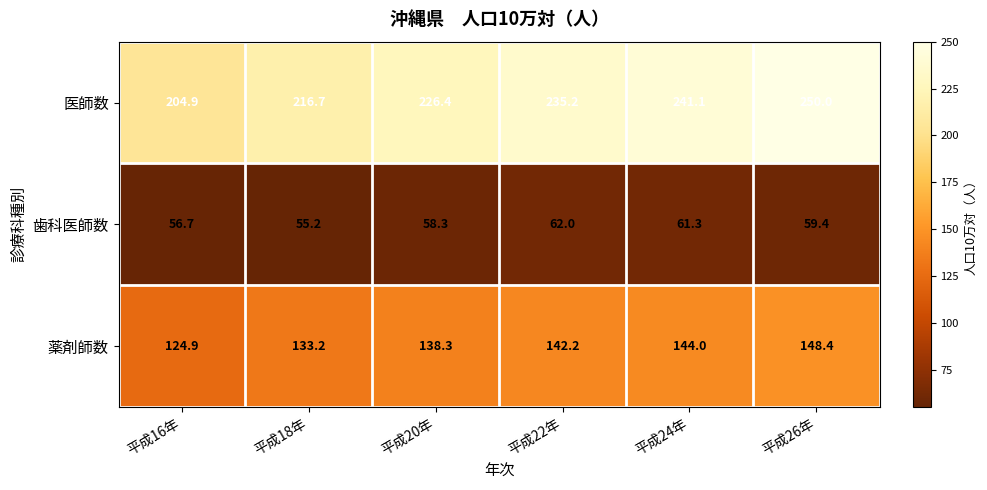

Between 平成16年 and 平成22年, which series saw the biggest shift?

医師数